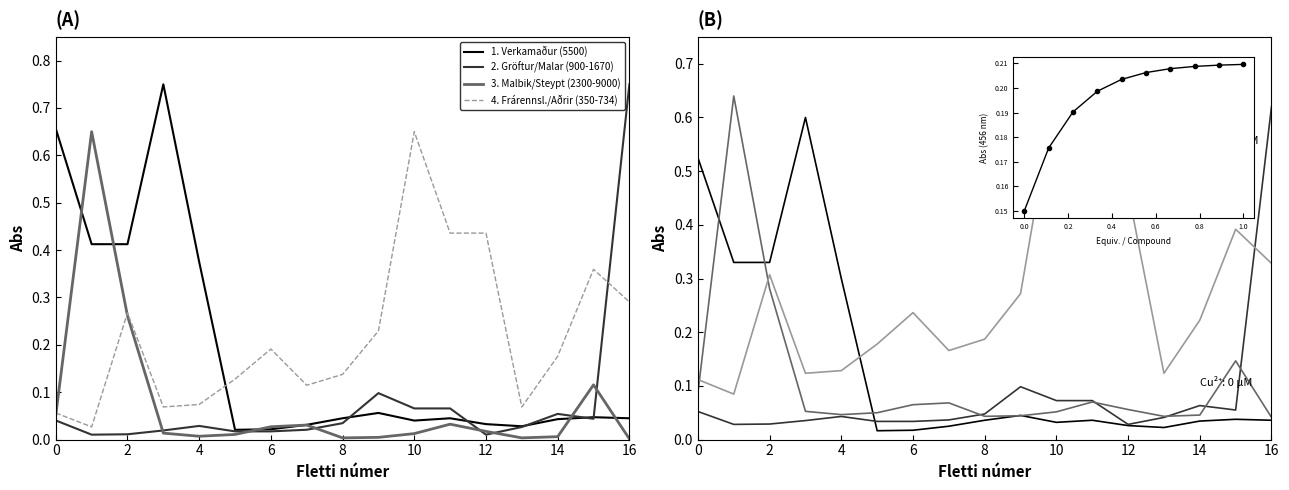

At which label is Verkamaður (5500) closest to 0?

6